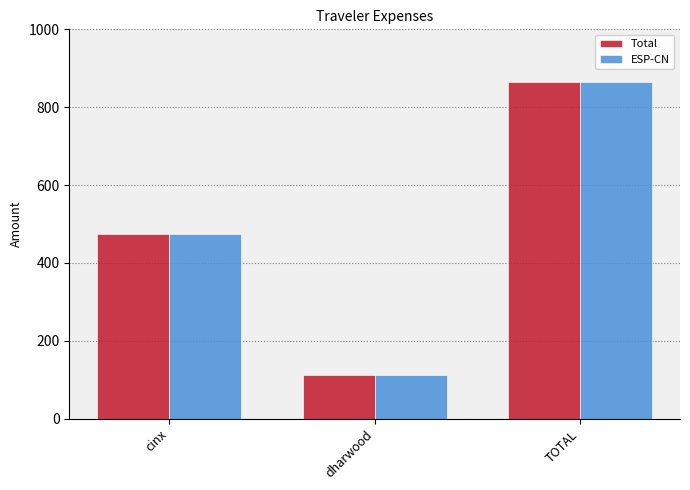

Reading right to left, list all the values displayed in this chart.

Total: 865.7	111.6	473.9
ESP-CN: 865.7	111.6	473.9